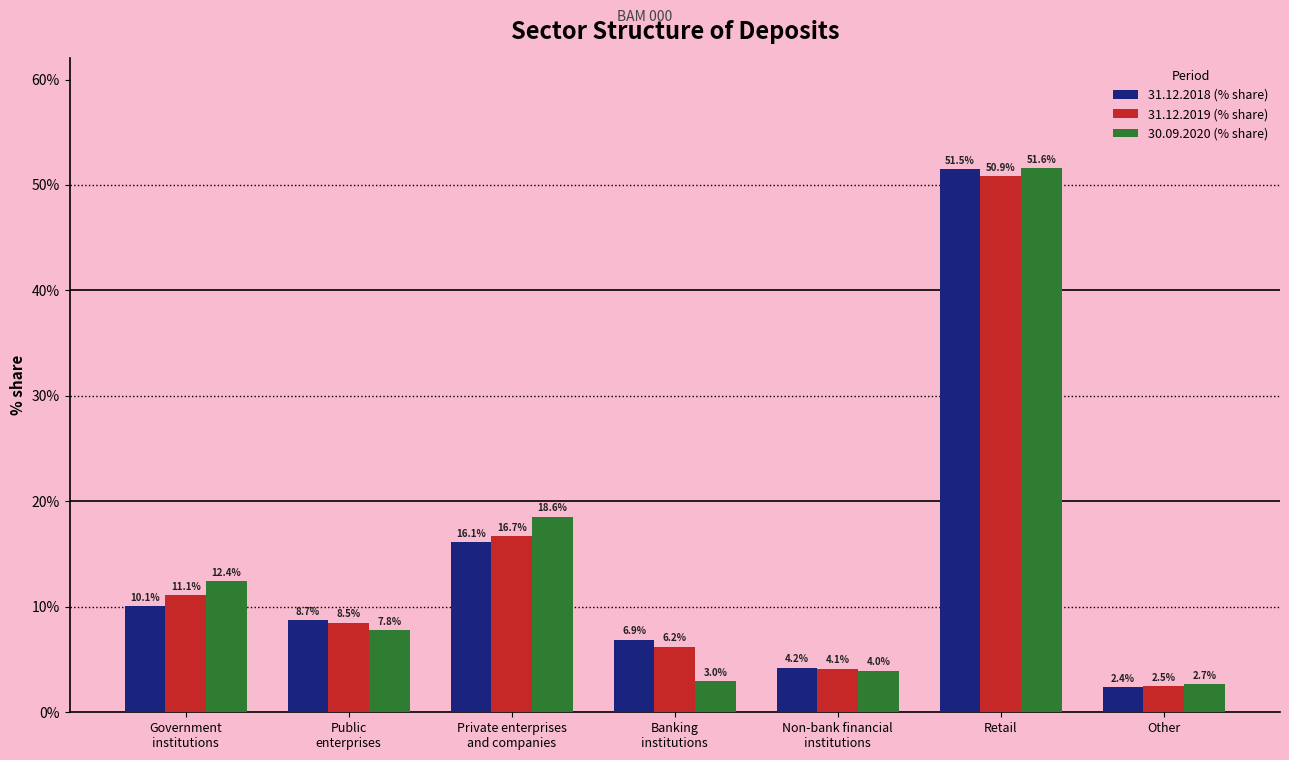

What is the total value across all series at Banking
institutions?

16.1